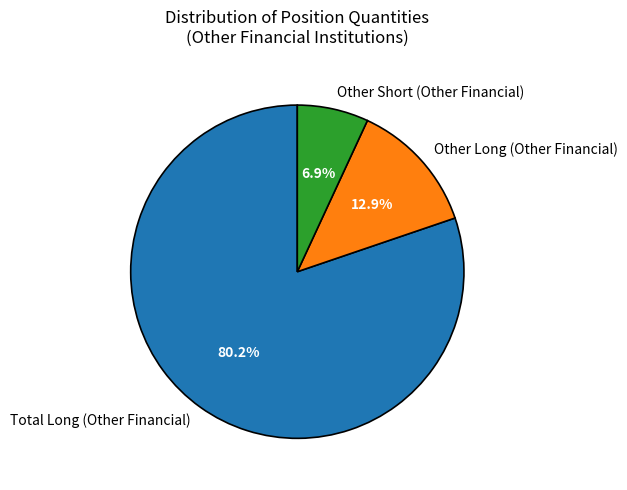

Count the number of slices in the pie.

3